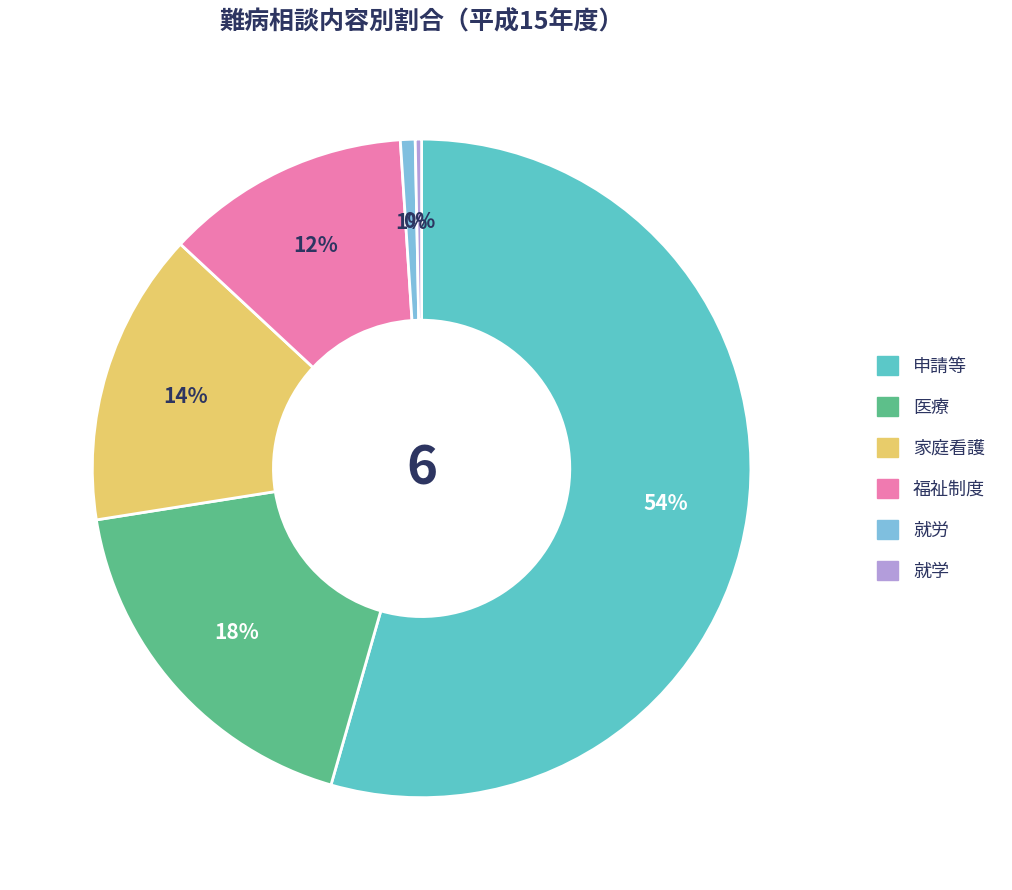

Combined, do 医療 and 就学 account for over 50%?

No